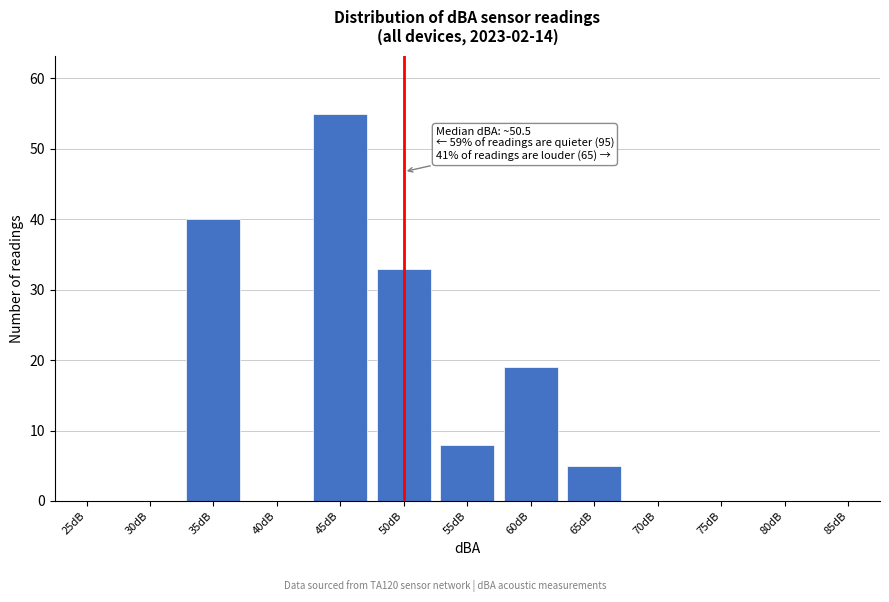

Reading right to left, list all the values displayed in this chart.

85dB=0	80dB=0	75dB=0	70dB=0	65dB=5	60dB=19	55dB=8	50dB=33	45dB=55	40dB=0	35dB=40	30dB=0	25dB=0